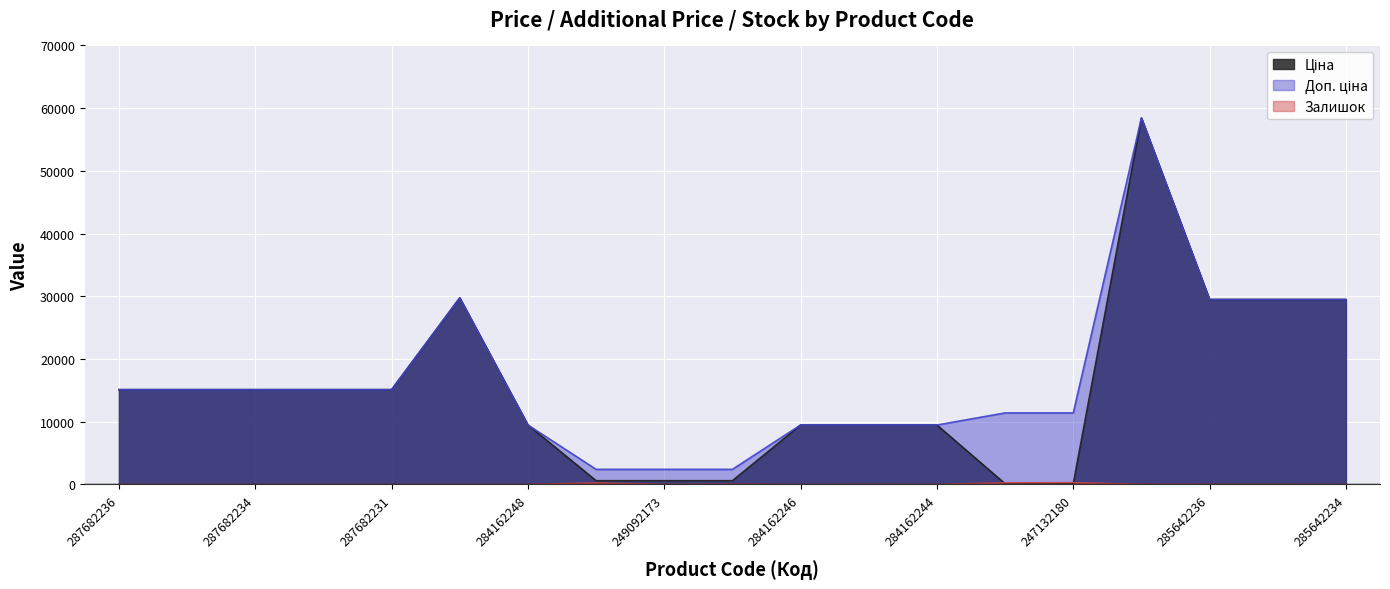

Where is Залишок nearest to the value 145?

249092174